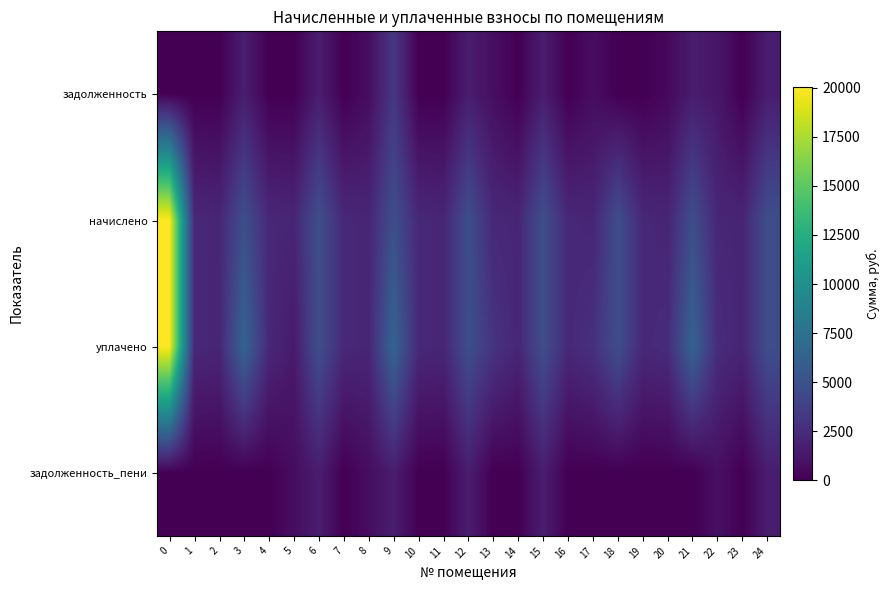

Reading right to left, extract all data points from this chart.

задолженность: 24=1591.0	23=0.0	22=1197.8	21=1579.8	20=448.7	19=0.0	18=0.0	17=696.8	16=0.0	15=1598.5	14=0.0	13=753.9	12=1592.2	11=0.0	10=0.0	9=3209.3	8=703.0	7=0.0	6=1600.9	5=0.0	4=0.0	3=1602.2	2=0.0	1=0.0	0=0.0
начислено: 24=4773.0	23=2034.4	22=2164.8	21=4739.5	20=2060.5	19=2257.9	18=4750.6	17=2090.3	16=2254.2	15=4795.4	14=2097.8	13=2261.7	12=4776.7	11=2116.4	10=2261.7	9=4814.0	8=2108.9	7=2284.1	6=4802.8	5=2097.8	4=2254.2	3=4806.5	2=2105.2	1=2306.4	0=20042.2
уплачено: 24=4773.0	23=2034.4	22=2521.9	21=6319.3	20=2509.2	19=2257.9	18=4750.6	17=2787.0	16=2254.2	15=4795.4	14=2097.8	13=3015.6	12=4776.7	11=2116.4	10=2261.7	9=6418.6	8=2108.9	7=2284.1	6=4802.8	5=1398.5	4=2254.2	3=6408.7	2=2105.2	1=2306.4	0=20042.2
задолженность_пени: 24=1591.0	23=0.0	22=840.6	21=0.0	20=0.0	19=0.0	18=0.0	17=0.0	16=0.0	15=1598.5	14=0.0	13=0.0	12=1592.2	11=0.0	10=0.0	9=1604.7	8=703.0	7=0.0	6=1600.9	5=699.2	4=0.0	3=0.0	2=0.0	1=0.0	0=0.0